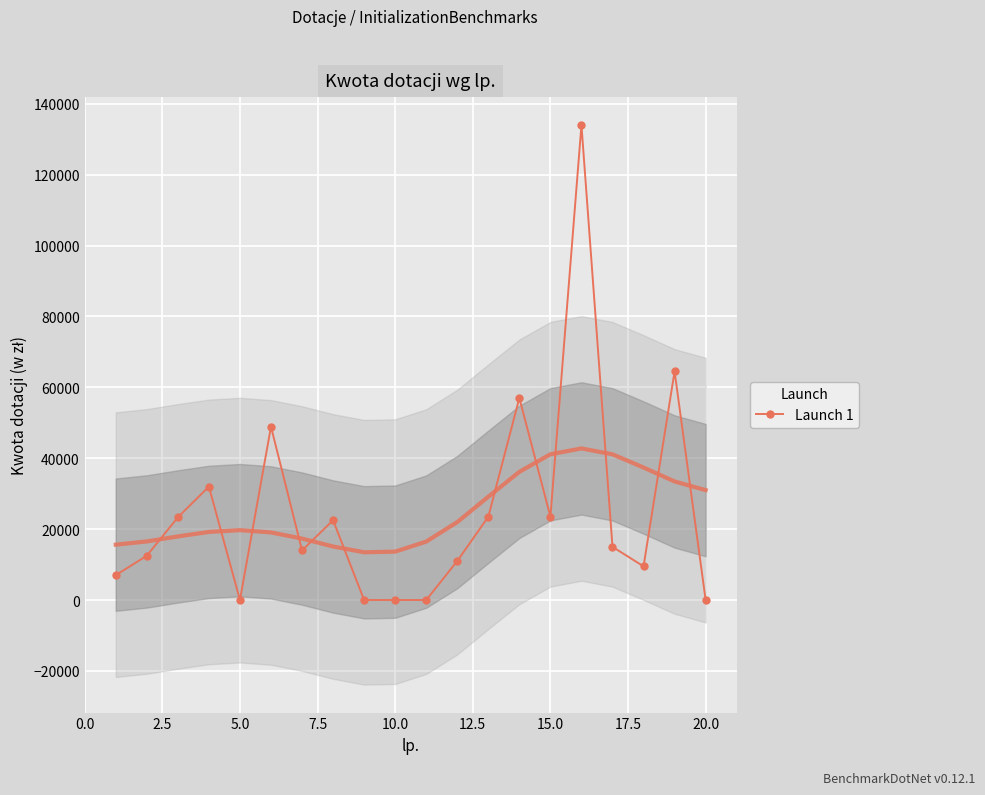

At which category does Launch 1 reach its first local valley?

5.0